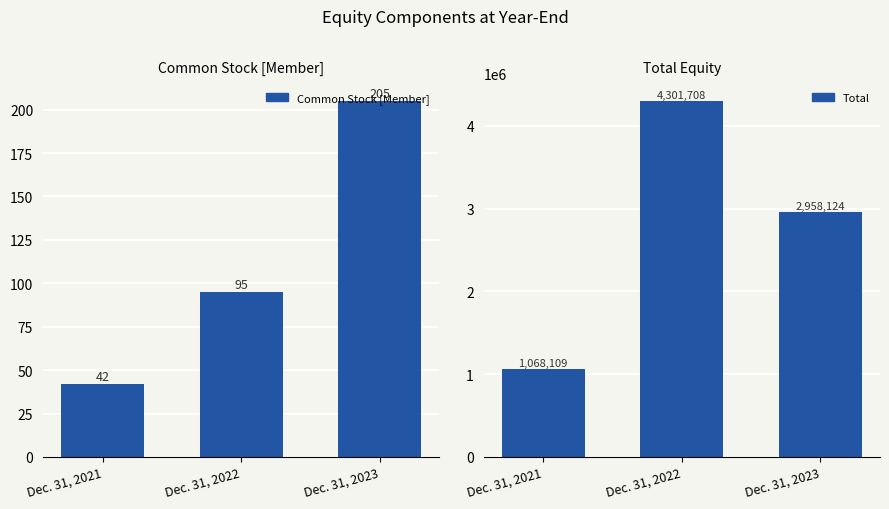

True or false: Common Stock [Member] has a value of 95 at Dec. 31, 2022.

True